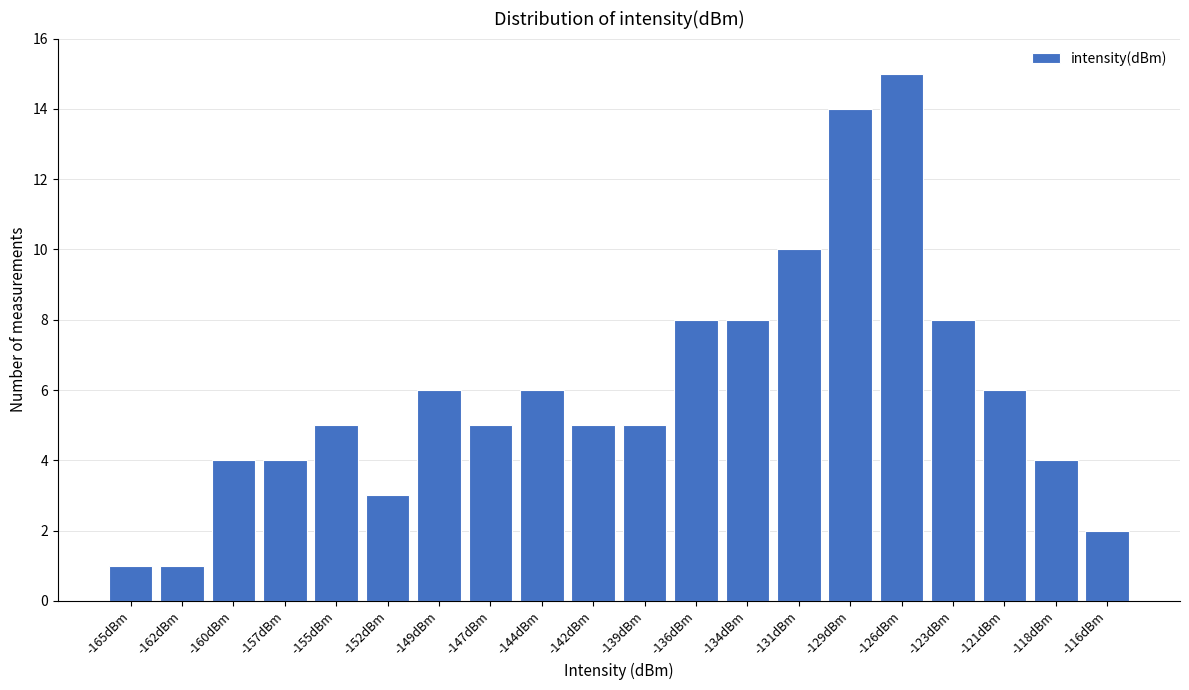

Reading right to left, transcribe all the data shown in this chart.

-116dBm=2	-118dBm=4	-121dBm=6	-123dBm=8	-126dBm=15	-129dBm=14	-131dBm=10	-134dBm=8	-136dBm=8	-139dBm=5	-142dBm=5	-144dBm=6	-147dBm=5	-149dBm=6	-152dBm=3	-155dBm=5	-157dBm=4	-160dBm=4	-162dBm=1	-165dBm=1